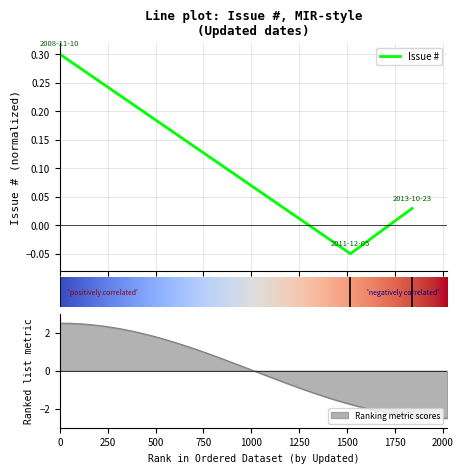

How many values are below 0?

1